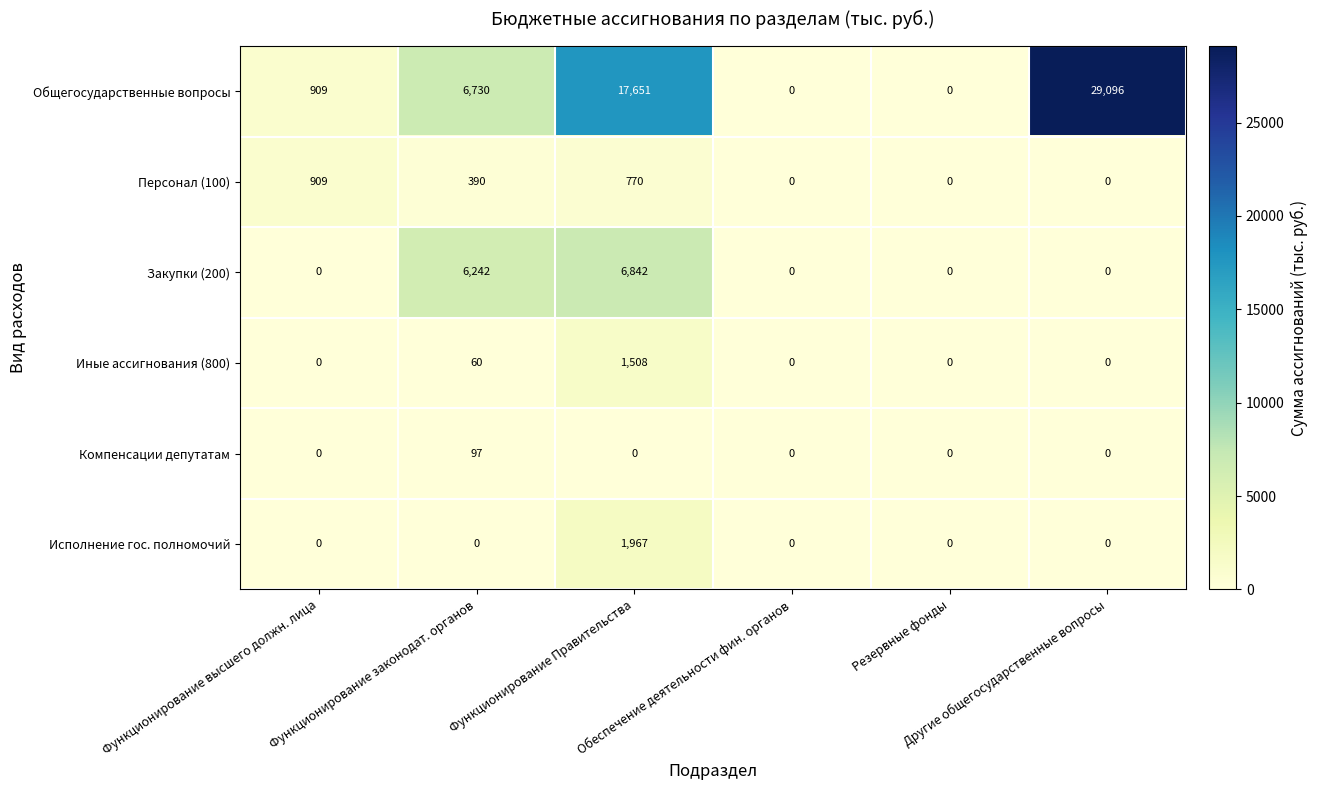

Which series has the largest range (max minus min)?

Общегосударственные вопросы